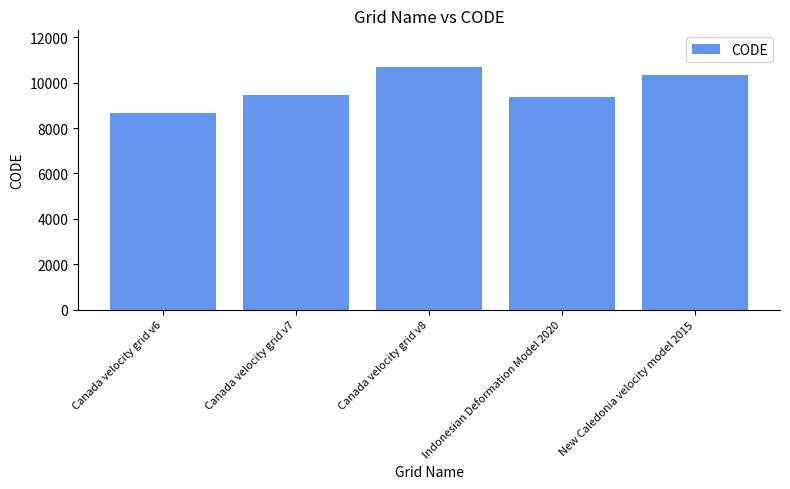

At which label is the value closest to 9691?

Canada velocity grid v7